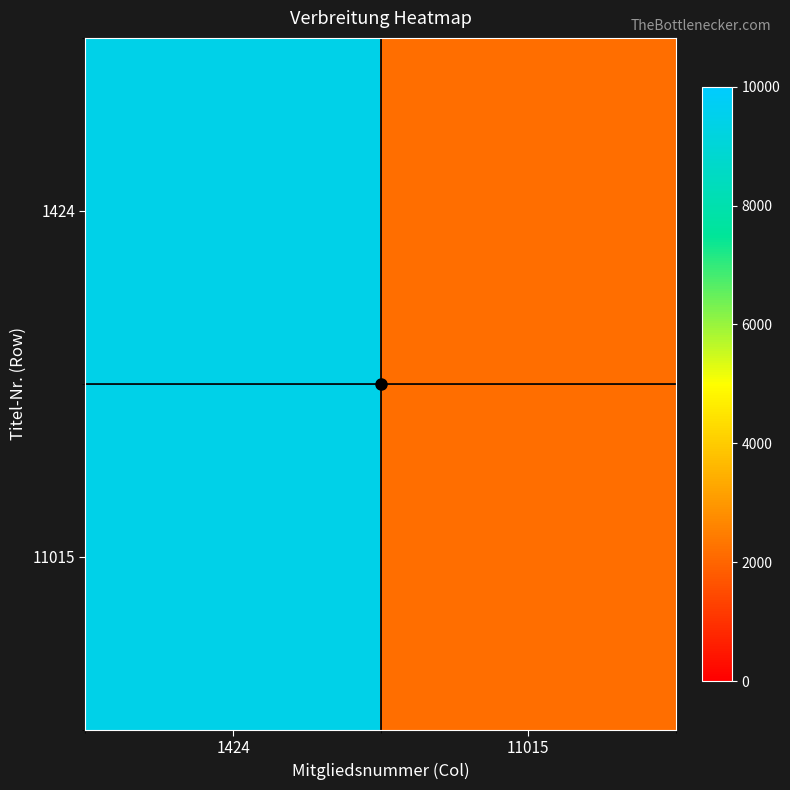

Reading left to right, extract all data points from this chart.

1424: 1424=9444	11015=2174
11015: 1424=9444	11015=2174